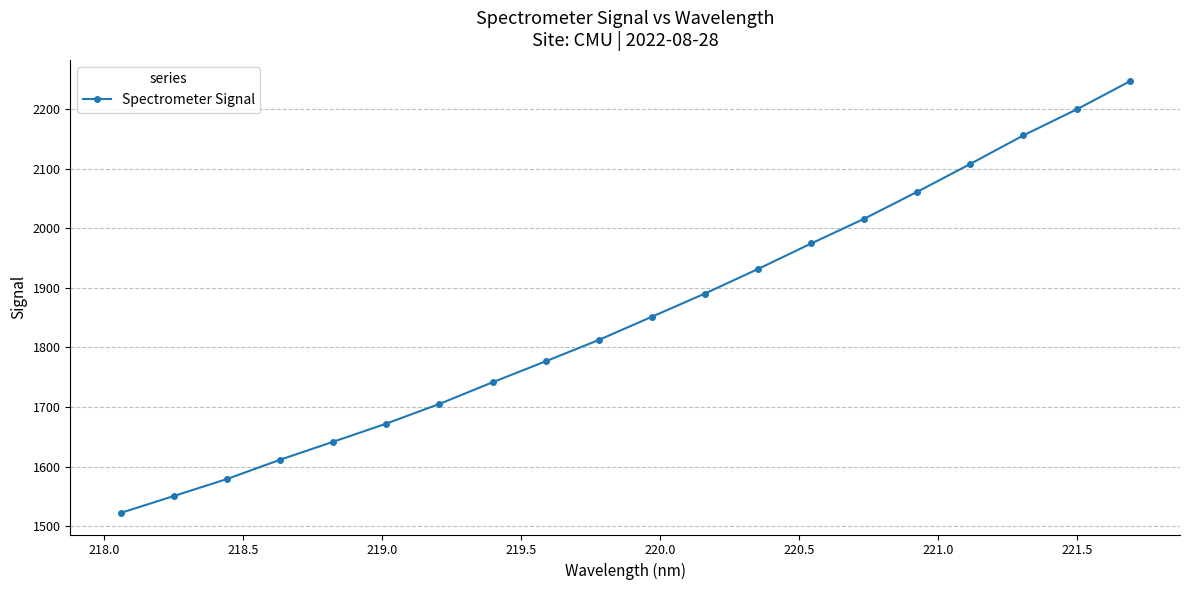

What is the difference between the second highest and minimum values?

676.9